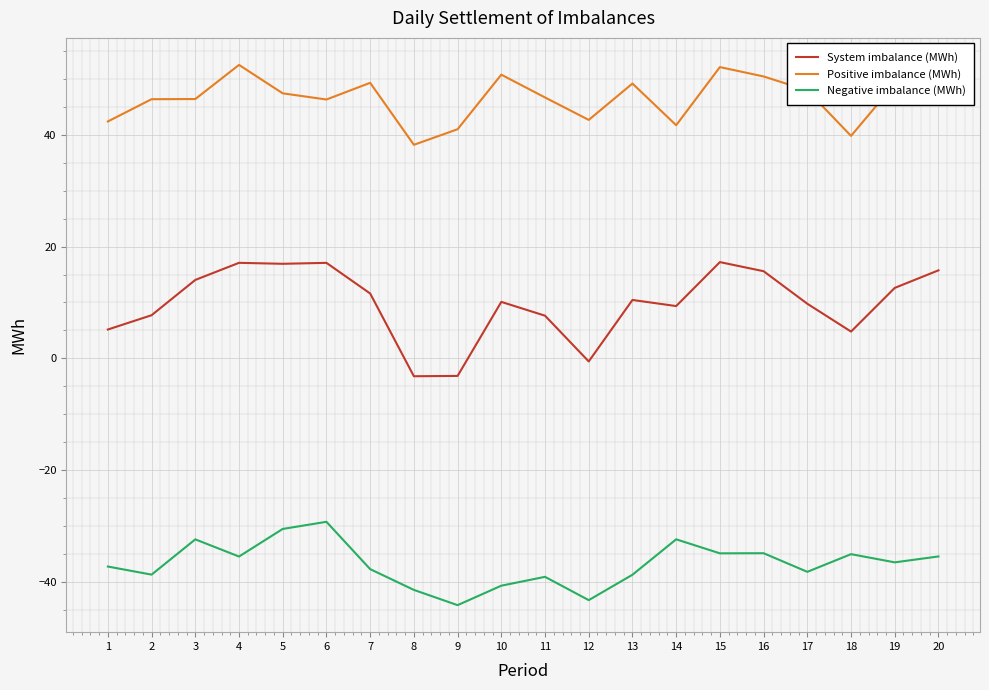

True or false: Negative imbalance (MWh) and System imbalance (MWh) cross at least once.

False